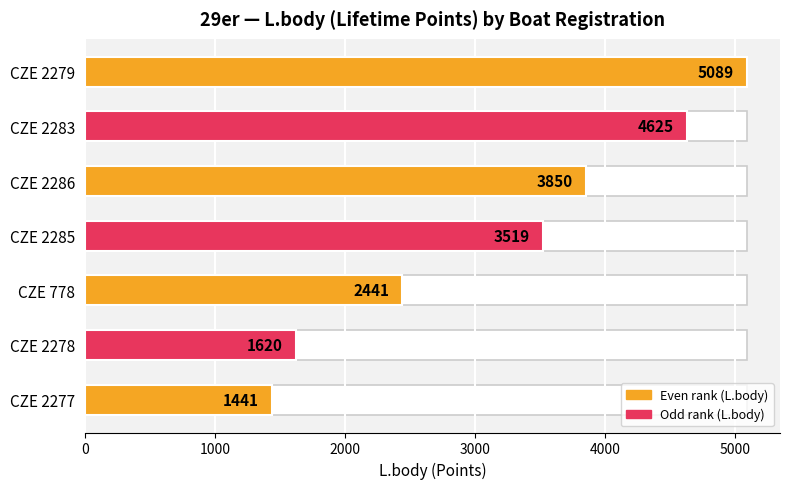

What is the difference between the maximum and minimum values?

3648